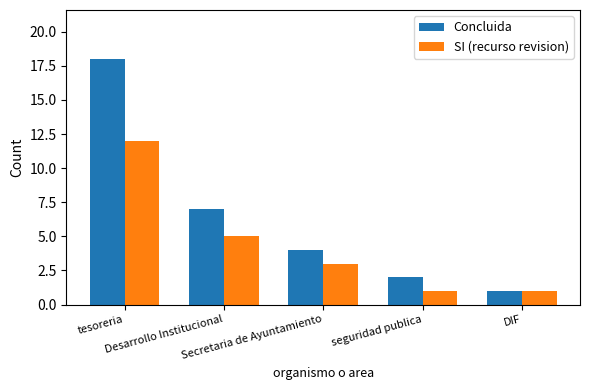

What is the difference between the maximum and second lowest values in the SI (recurso revision) series?

11